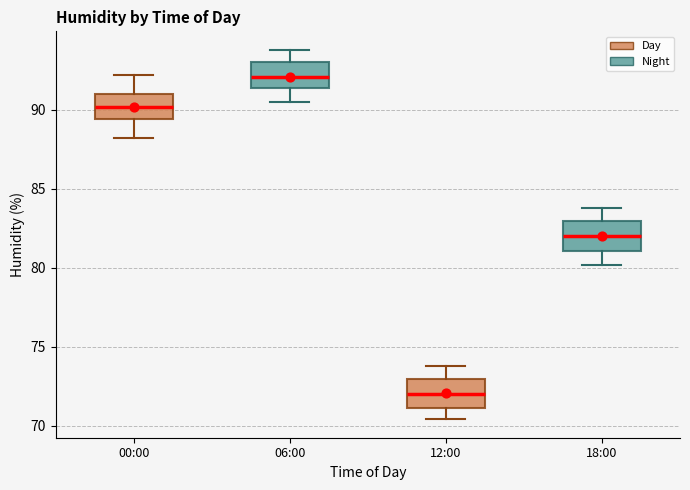

Reading left to right, read every box against the y-axis: the position of its median line, the range the box covers, and the ends of its whiskers. The values are not printed on the chart, so give them approximately, as read against the axis.

00:00: median 90.0, box 89.5 to 91.0, whiskers 88.0 to 92.0
06:00: median 92.0, box 91.5 to 93.0, whiskers 90.5 to 94.0
12:00: median 72.0, box 71.0 to 73.0, whiskers 70.5 to 74.0
18:00: median 82.0, box 81.0 to 83.0, whiskers 80.0 to 84.0